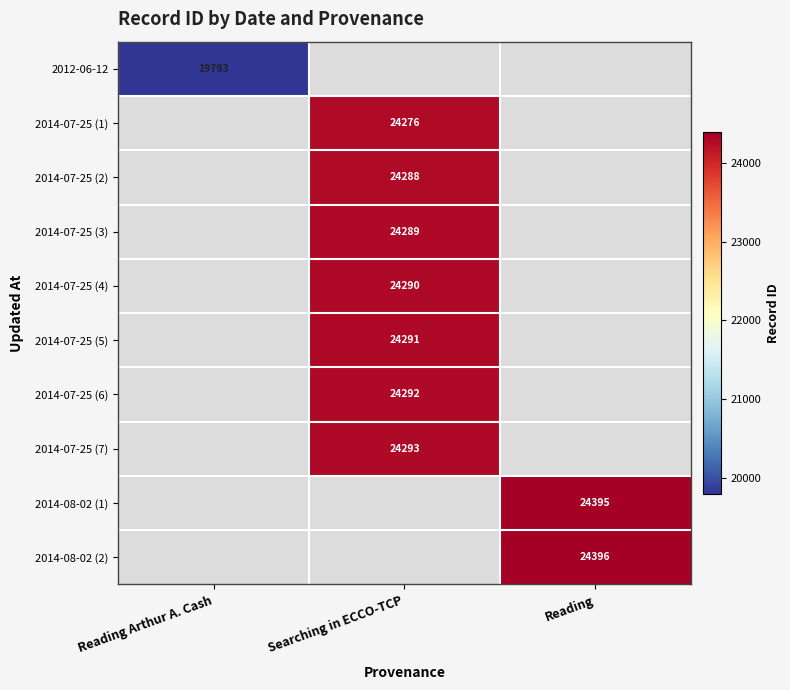

Is it true that 2014-07-25 (4) equals 24290 at Searching in ECCO-TCP?

True